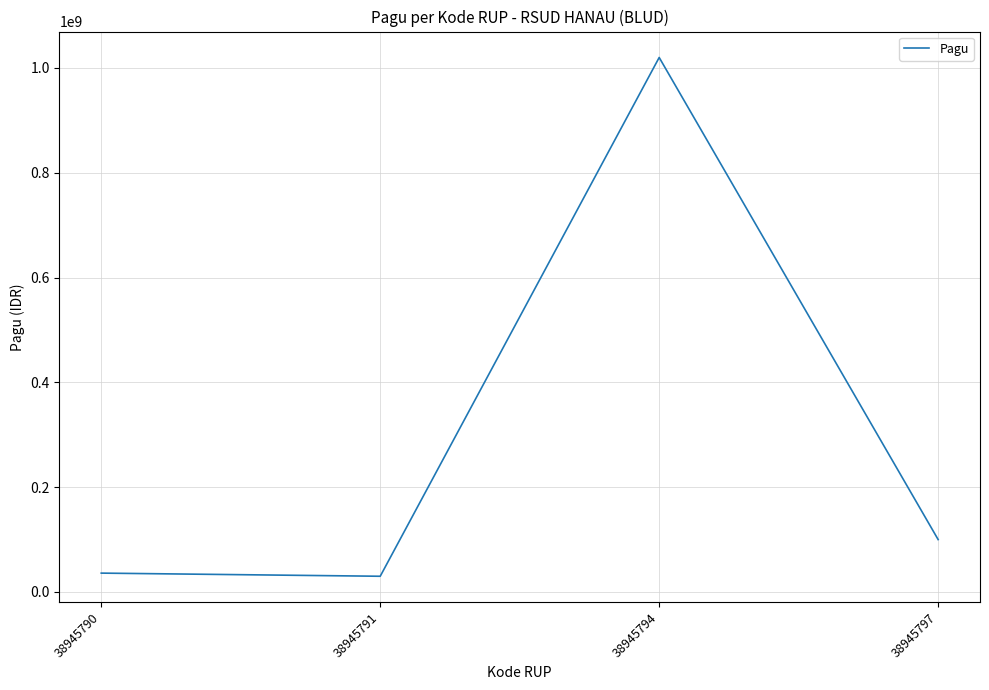

At which category does the chart reach its peak across all series?

38945794